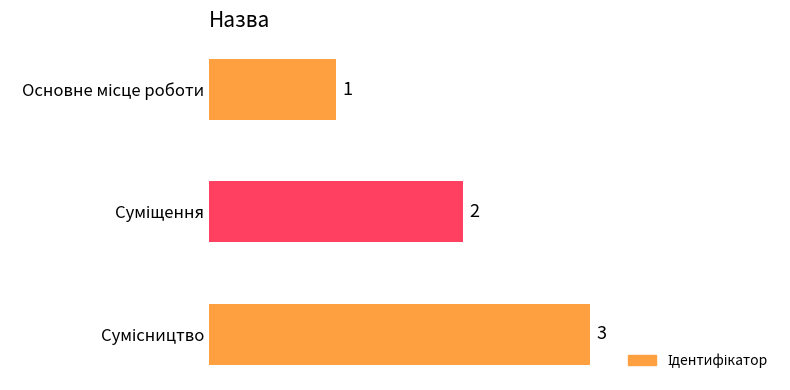

Does the chart contain stacked bars?

No